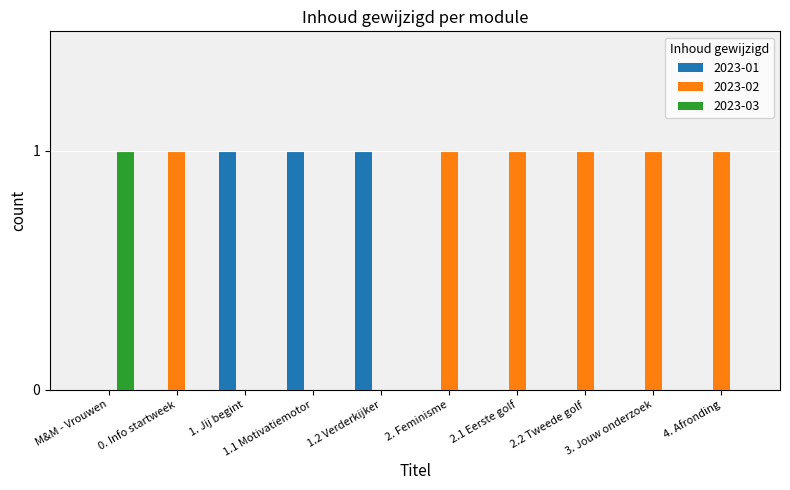

The value of 2023-03 at 2.2 Tweede golf is 0. True or false?

True